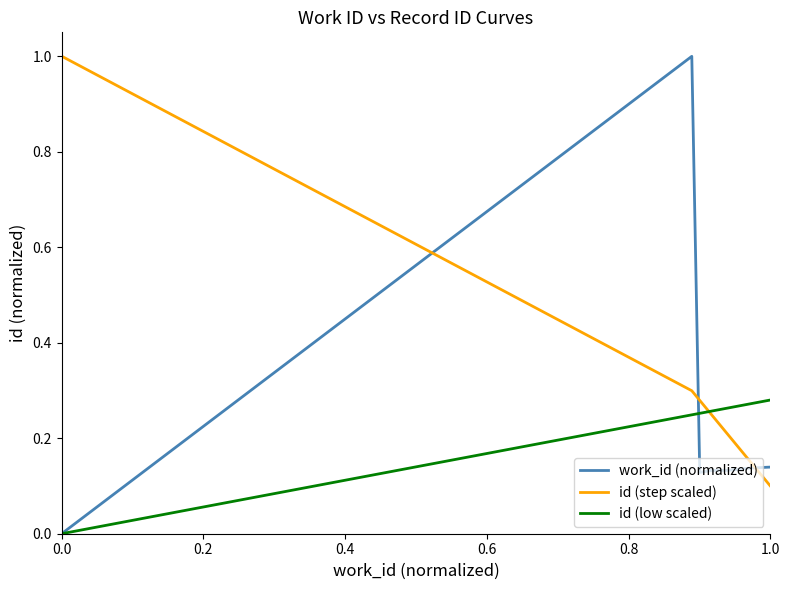

Which series has the widest spread of values?

work_id (normalized)